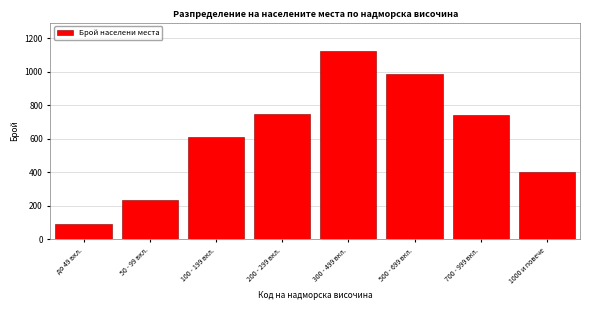

What is the minimum value shown in the chart?

89